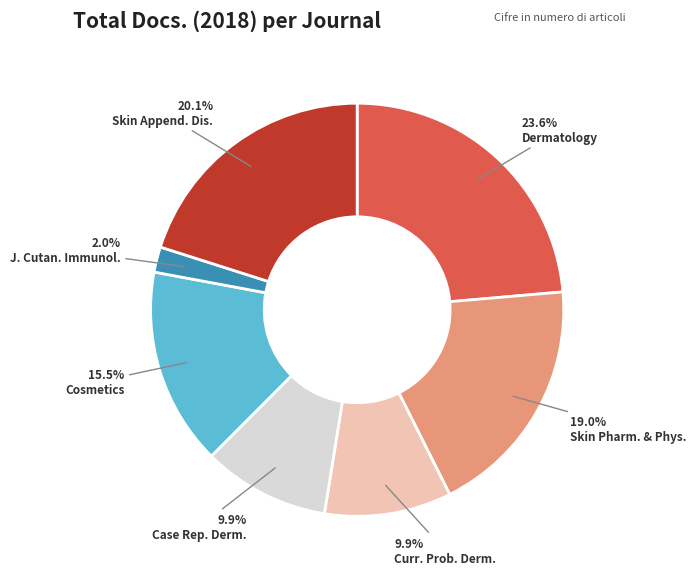

Which has a higher value, J. Cutan. Immunol. or Cosmetics?

Cosmetics